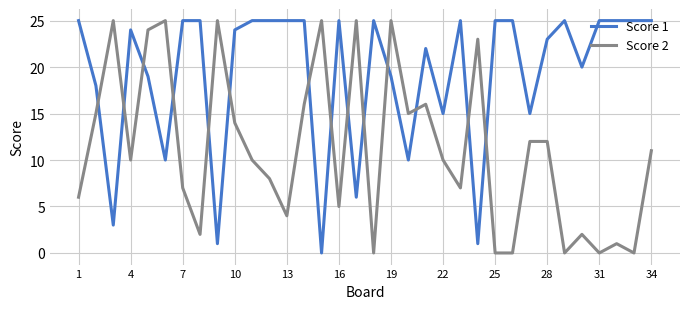

How many intersections are there between Score 2 and Score 1?

14